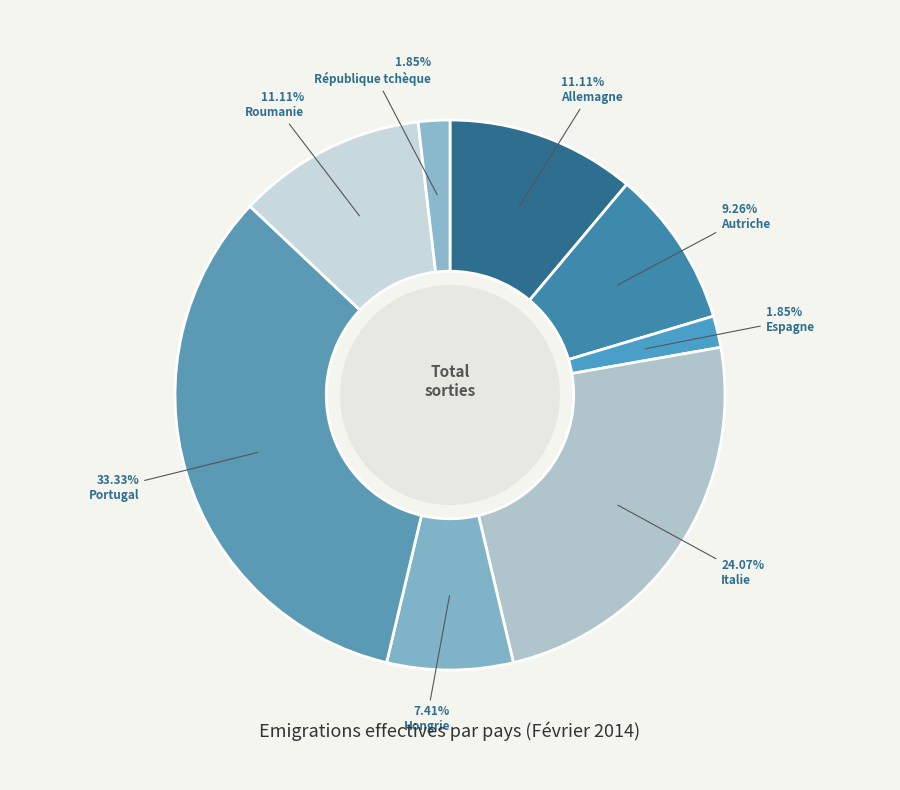

Does Hongrie represent more than half of the total?

No